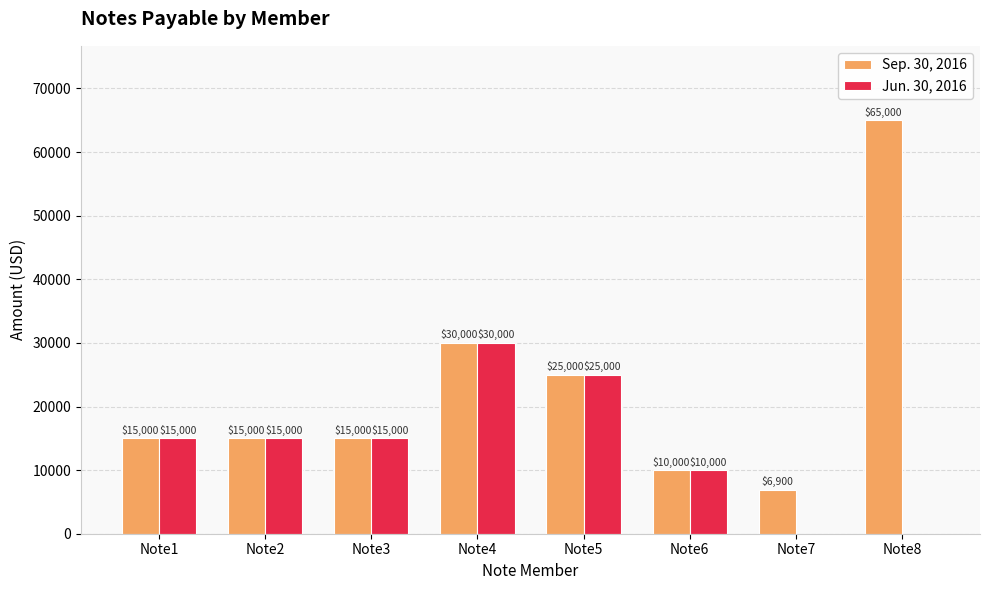

What is the greatest value displayed?

65000